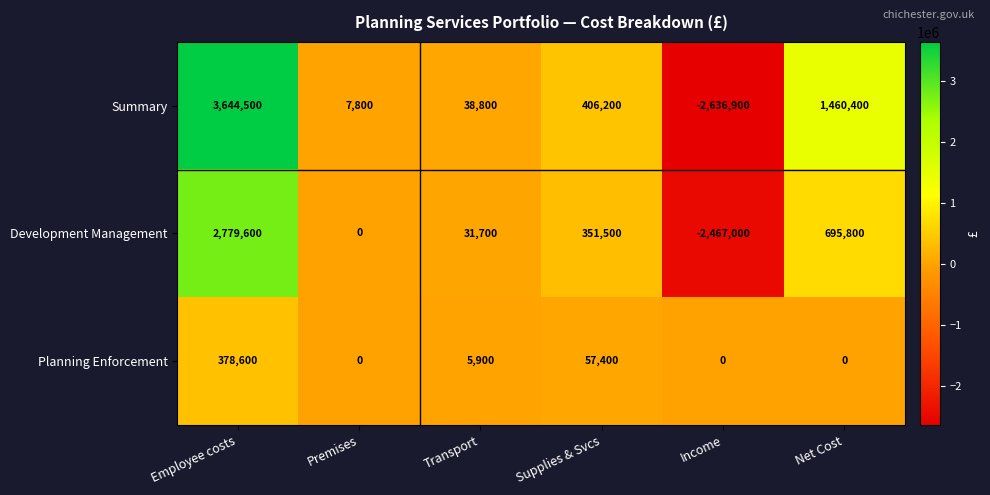

Reading right to left, what are all the values shown in this chart?

Summary: 1460400	-2636900	406200	38800	7800	3644500
Development Management: 695800	-2467000	351500	31700	0	2779600
Planning Enforcement: 0	0	57400	5900	0	378600